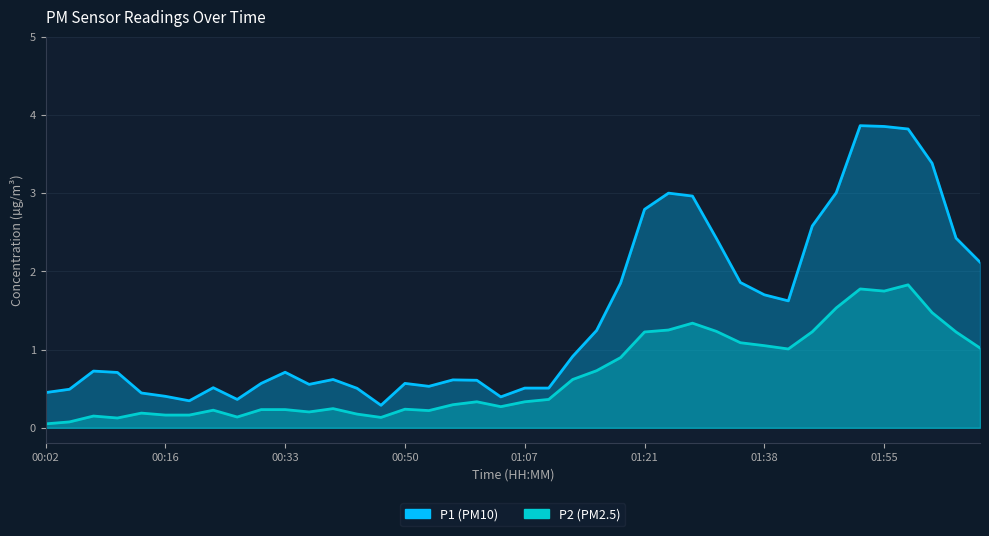

True or false: P2 and P1 intersect in this chart.

False